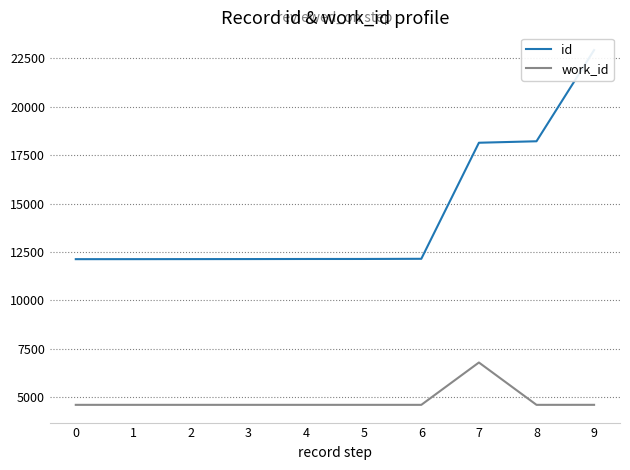

Which series changed the most between 4 and 7?

id